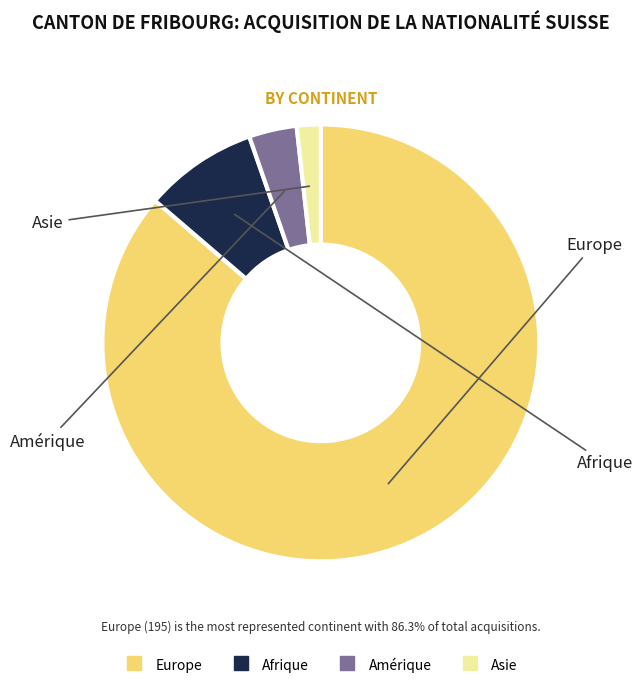

How many segments does this pie chart have?

4